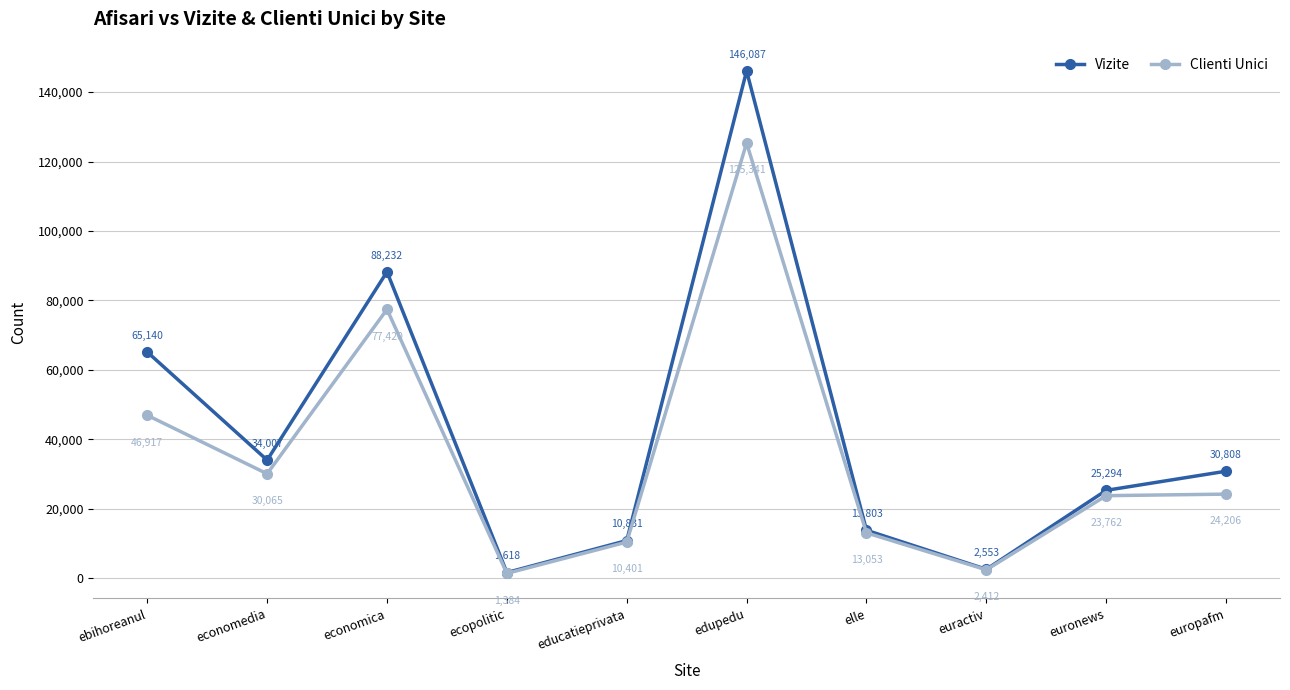

Rank the series by their maximum value, from highest to lowest.

Vizite, Clienti Unici